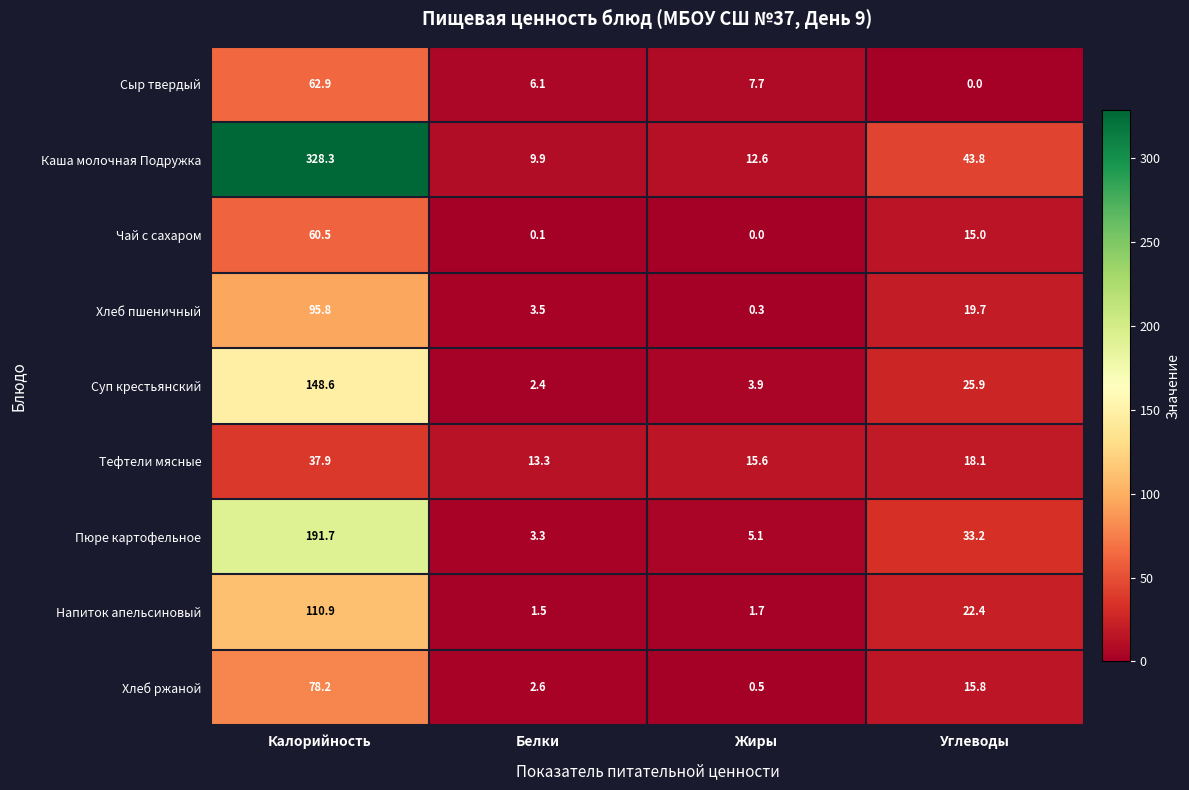

Which label corresponds to the largest value in the chart?

Калорийность